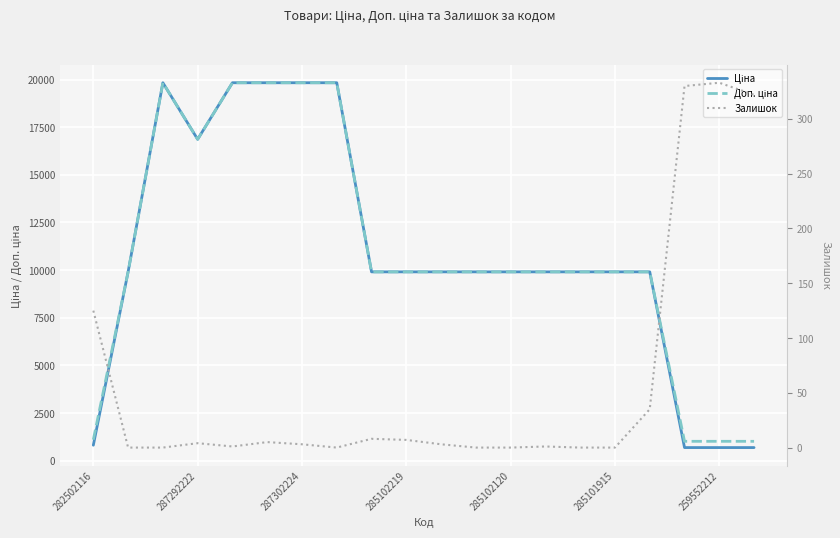

The Доп. ціна series shows 29482.6 at 7. True or false?

False